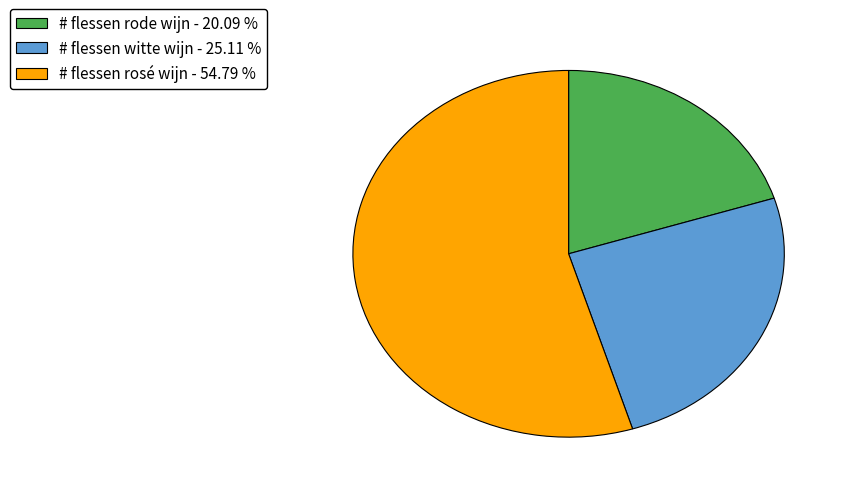

True or false: # flessen witte wijn accounts for 16% of the total.

False